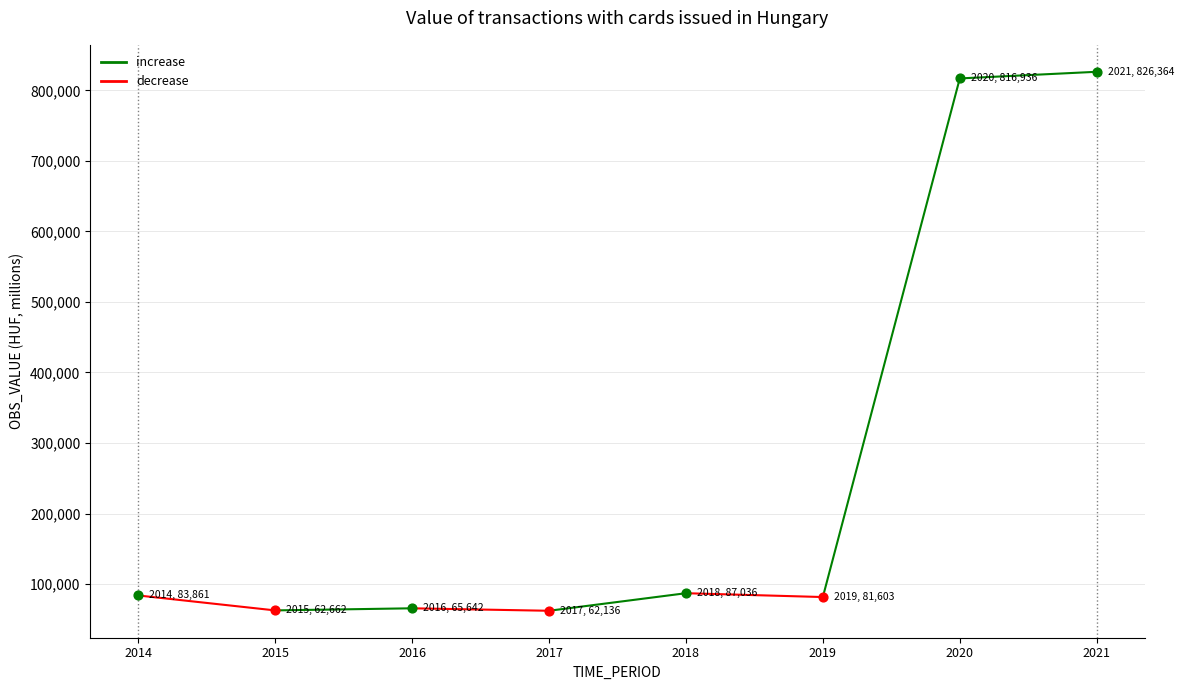

Approximately how many times larger is the value at 2015 compared to 2018?

0.7